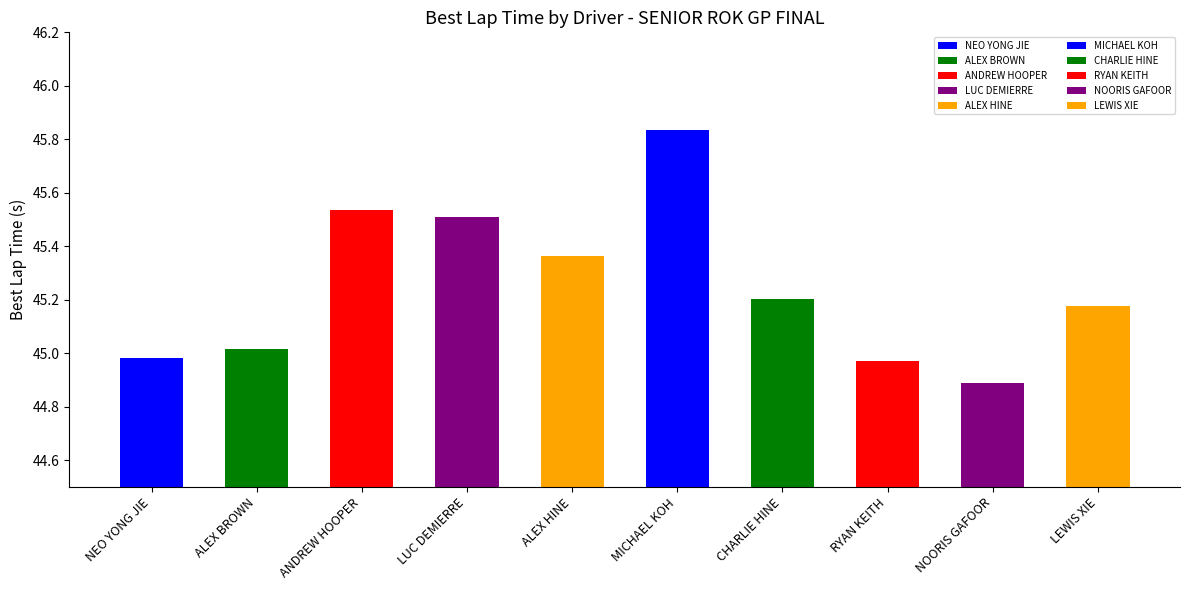

What position from the right is NOORIS GAFOOR?

2